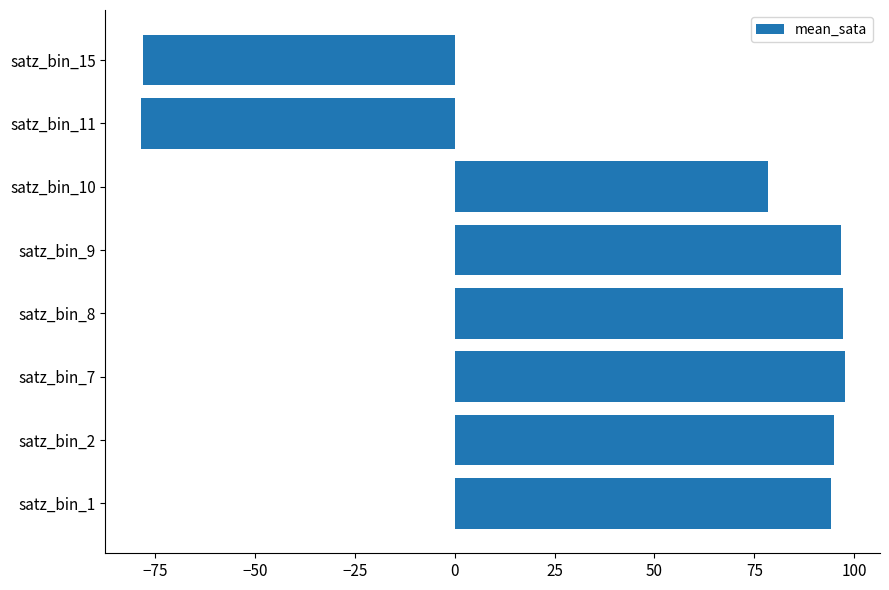

True or false: the data shows -78.2 at satz_bin_15.

True